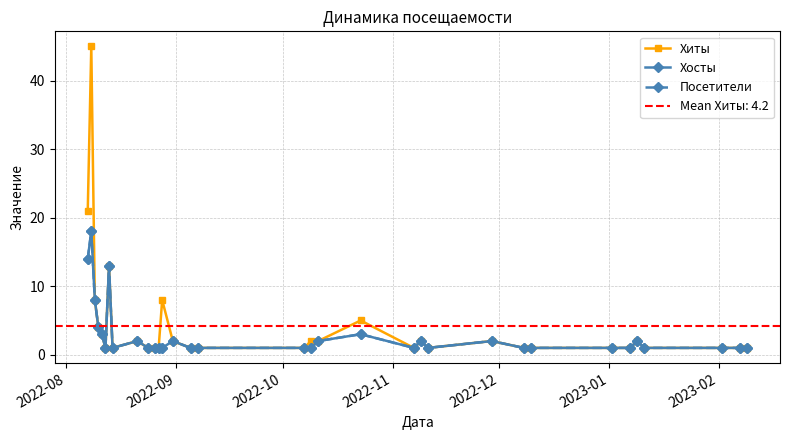

Which series has the largest range (max minus min)?

Хиты